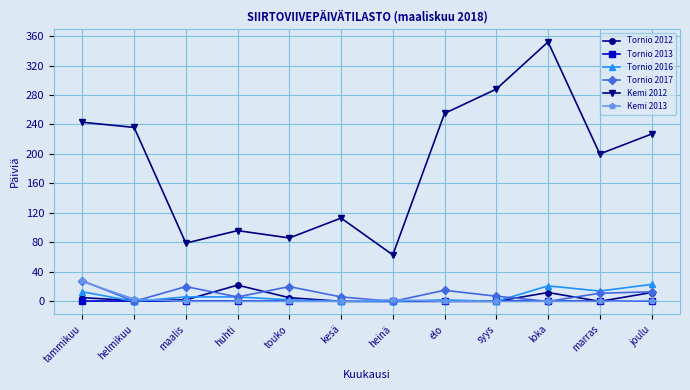

True or false: Tornio 2016 has more than 0 interior local peaks.

True